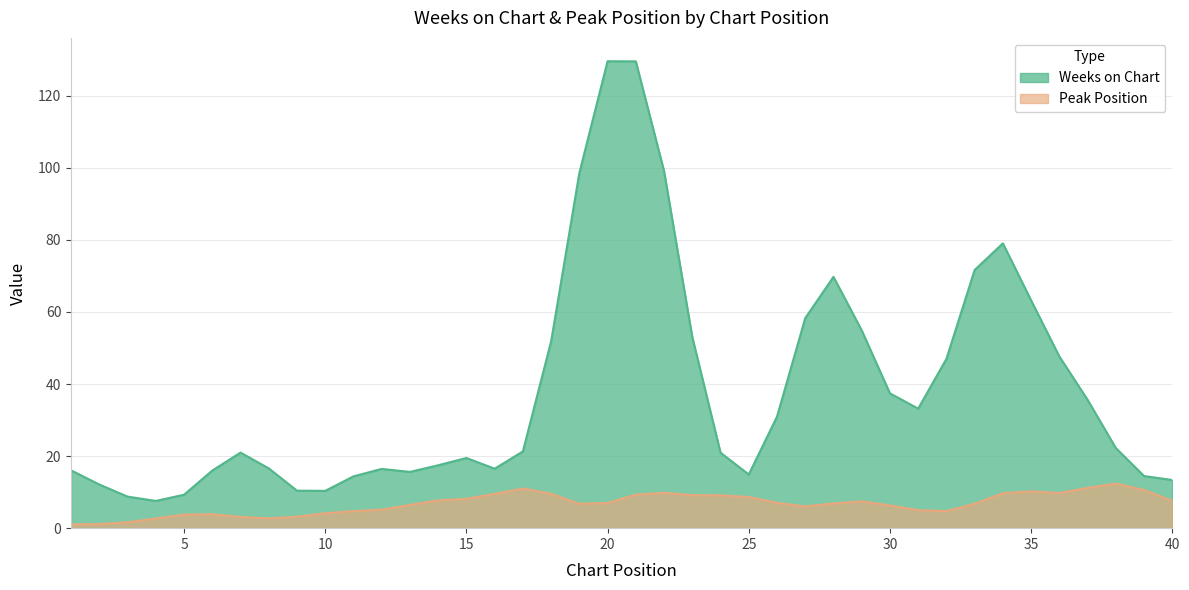

Which label corresponds to the smallest value in the chart?

1